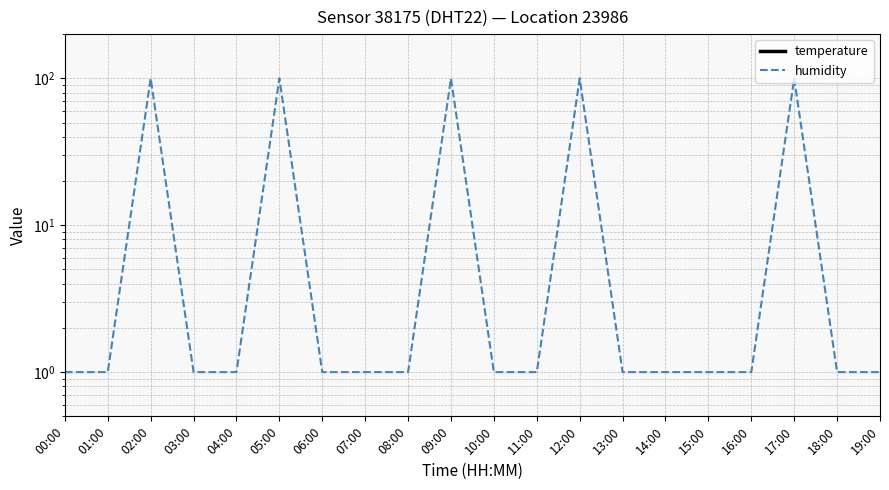

Is it true that temperature equals -1.2 at 06:00?

True